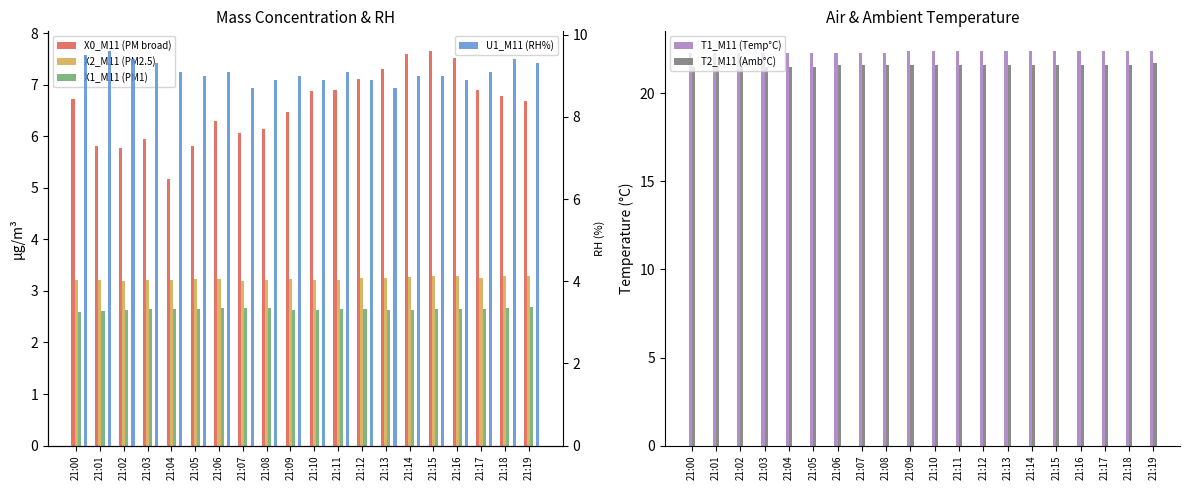

Reading left to right, transcribe all the data shown in this chart.

X0_M11 (PM broad): 6.7	5.8	5.8	5.9	5.2	5.8	6.3	6.1	6.1	6.5	6.9	6.9	7.1	7.3	7.6	7.7	7.5	6.9	6.8	6.7
X2_M11 (PM2.5): 3.2	3.2	3.2	3.2	3.2	3.2	3.2	3.2	3.2	3.2	3.2	3.2	3.2	3.2	3.3	3.3	3.3	3.3	3.3	3.3
X1_M11 (PM1): 2.6	2.6	2.6	2.6	2.6	2.6	2.7	2.7	2.7	2.6	2.6	2.6	2.6	2.6	2.6	2.6	2.6	2.6	2.7	2.7
T1_M11 (Temp°C): 22.3	22.3	22.3	22.3	22.3	22.3	22.3	22.3	22.3	22.4	22.4	22.4	22.4	22.4	22.4	22.4	22.4	22.4	22.4	22.4
T2_M11 (Amb°C): 21.5	21.5	21.5	21.5	21.5	21.5	21.6	21.6	21.6	21.6	21.6	21.6	21.6	21.6	21.6	21.6	21.6	21.6	21.6	21.7
U1_M11 (RH%): 9.5	9.6	9.4	9.3	9.1	9.0	9.1	8.7	8.9	9.0	8.9	9.1	8.9	8.7	9.0	9.0	8.9	9.1	9.4	9.3